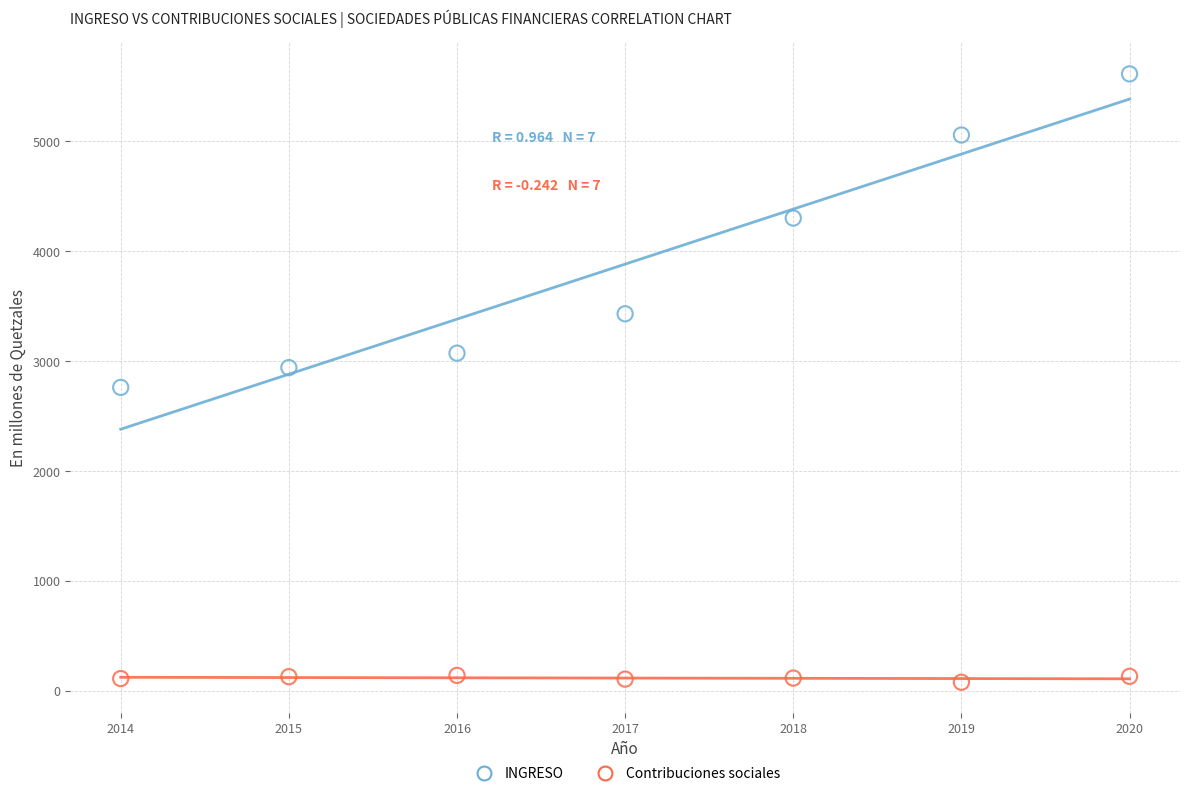

What are all the series names shown in the legend?

INGRESO, Contribuciones sociales